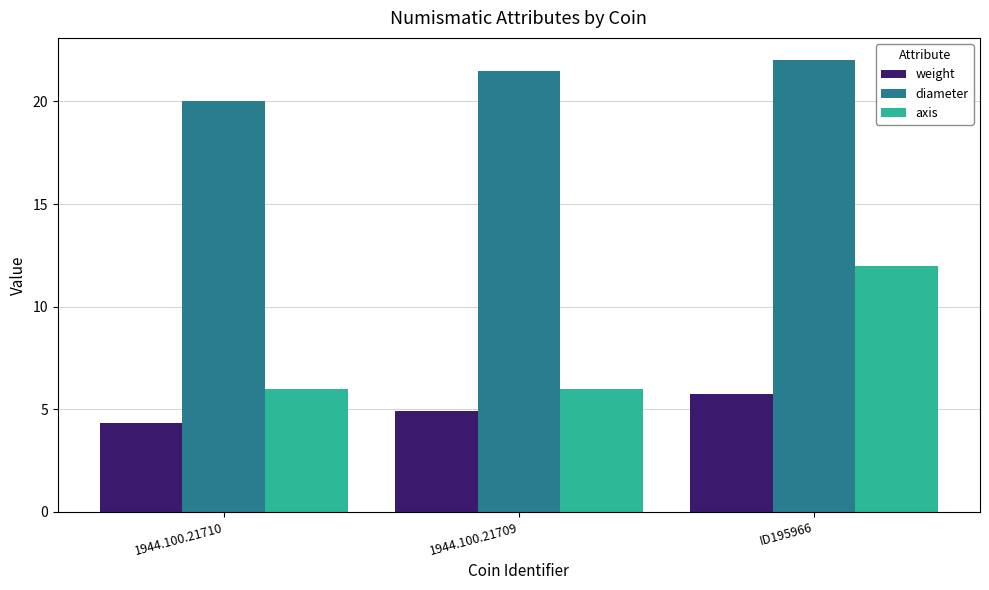

What is the label of the 3rd bar from the right?

1944.100.21710